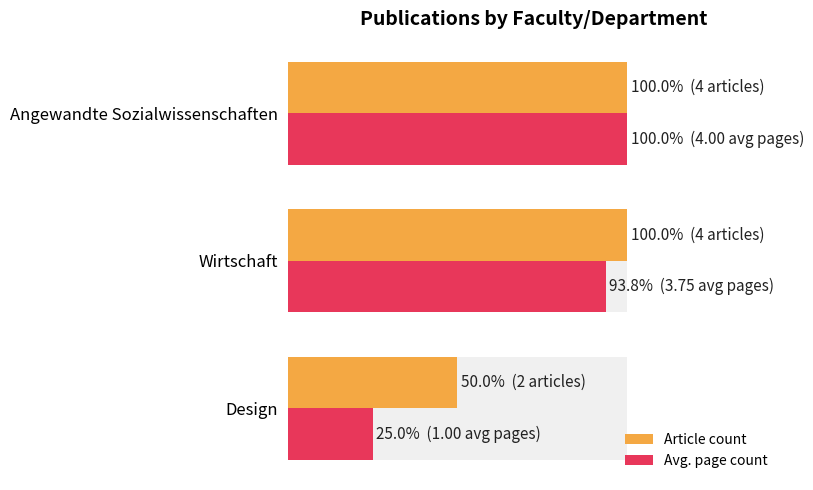

List the series in order of their overall mean, lowest first.

Avg. page count, Article count